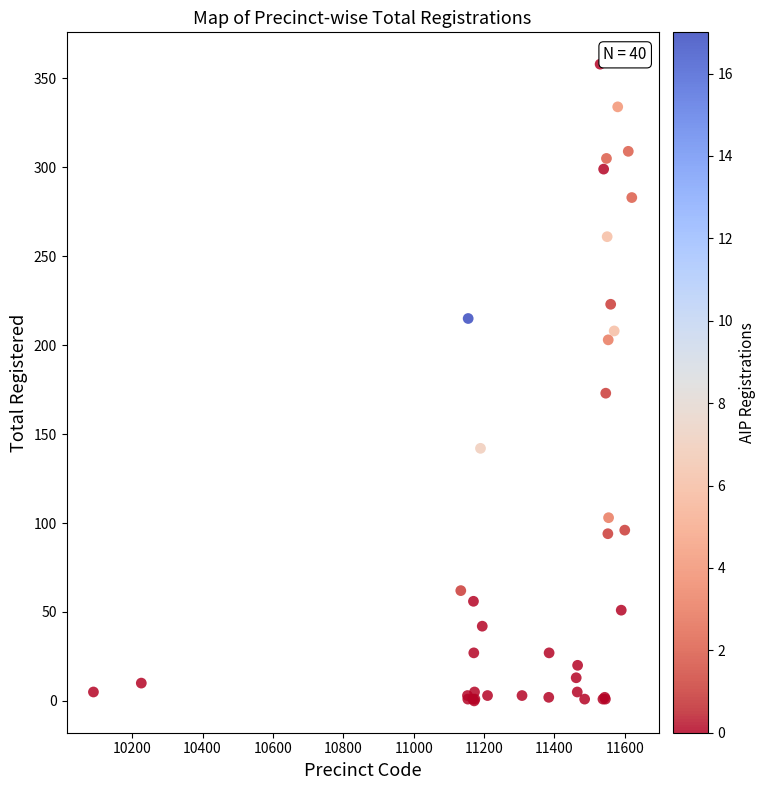

What Y value in the scatter plot is closest to 179?

173